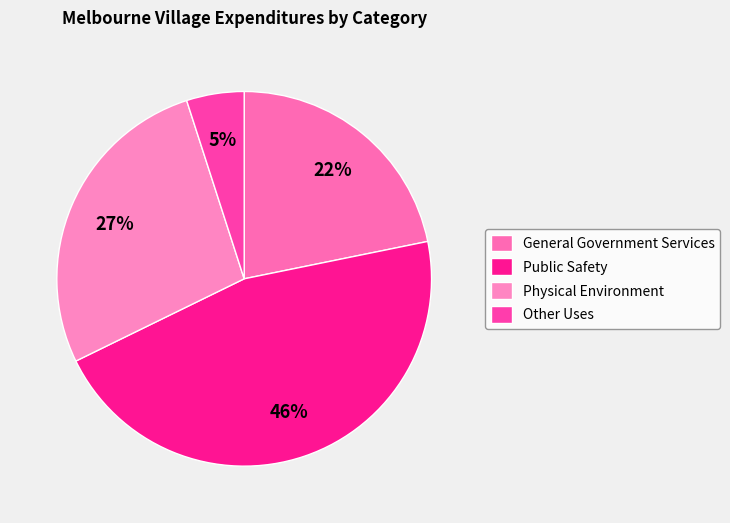

Combined, do General Government Services and Public Safety account for over 50%?

Yes